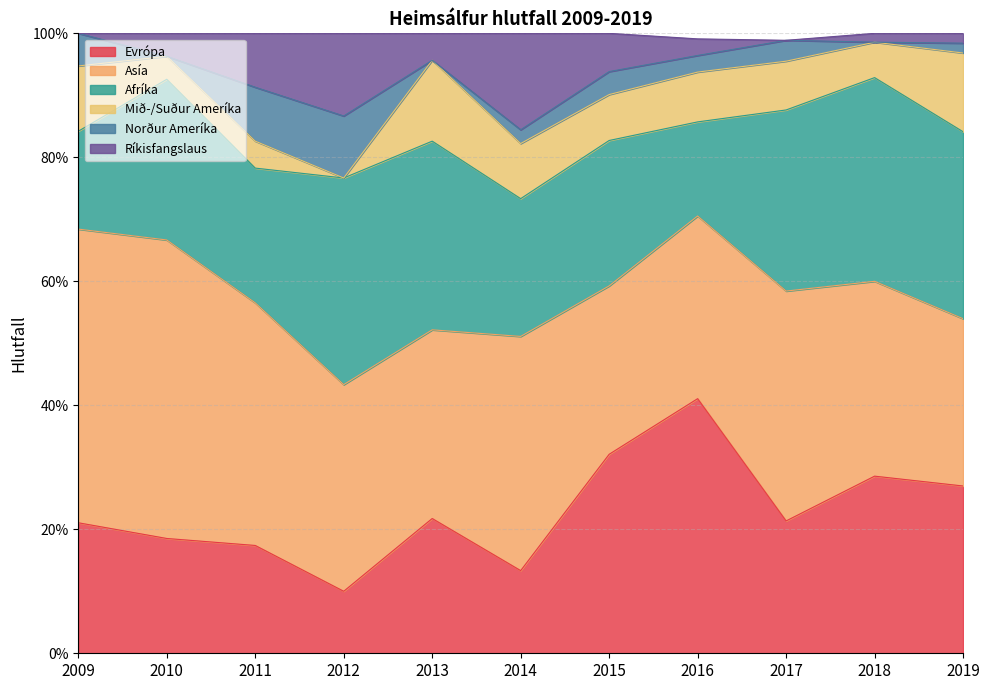

Does the chart display data point markers on the line(s)?

No